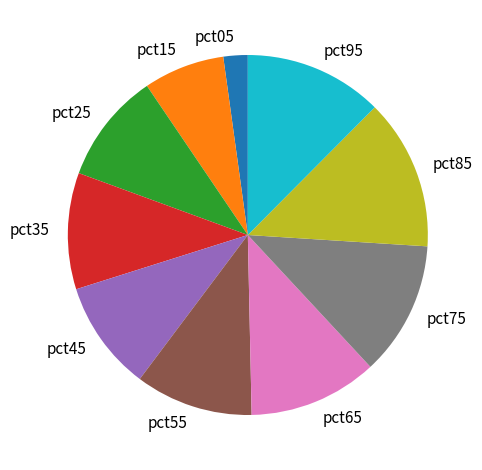

Is pct85 the majority of the pie?

No